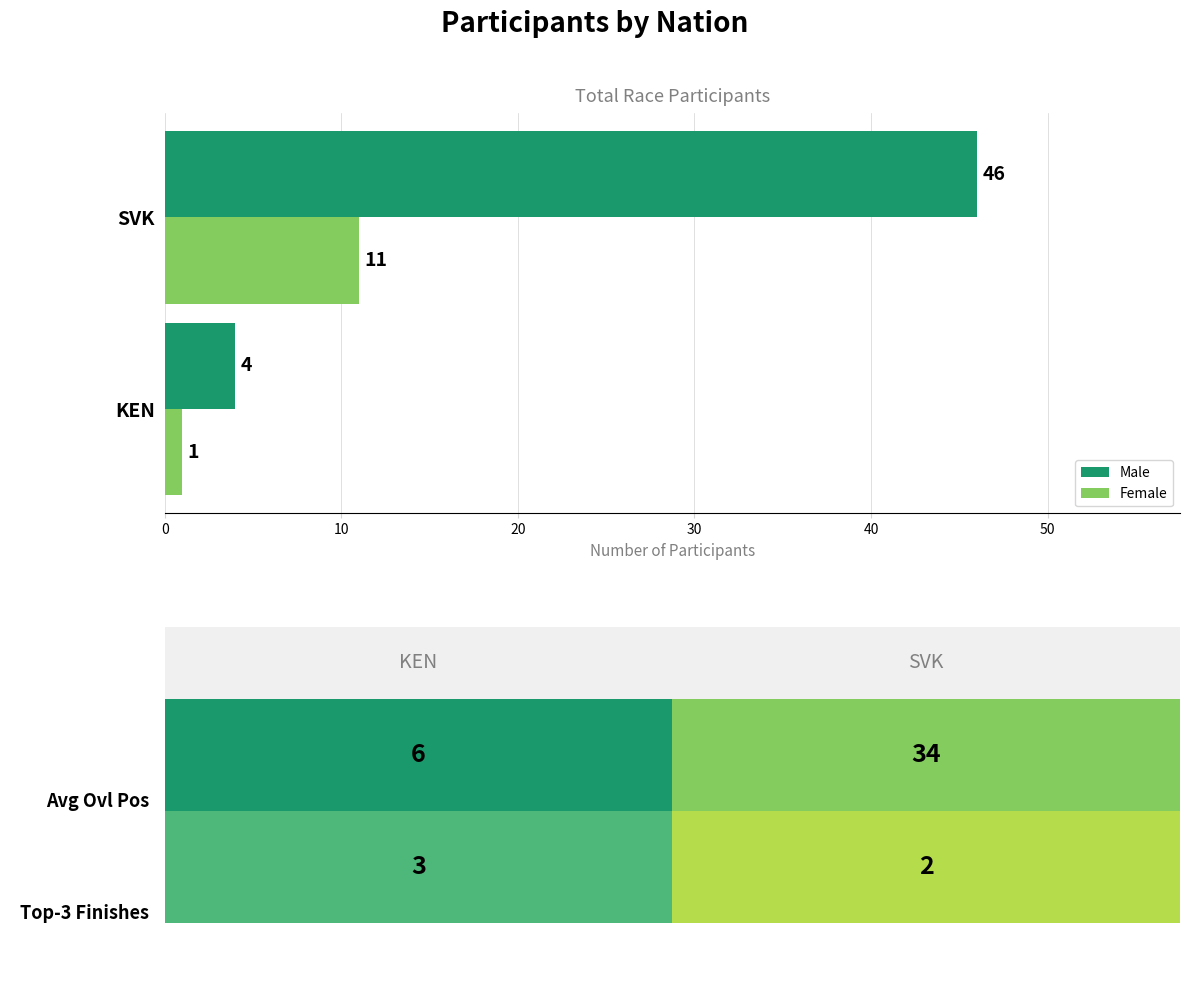

Between KEN and SVK, which series saw the biggest shift?

Male